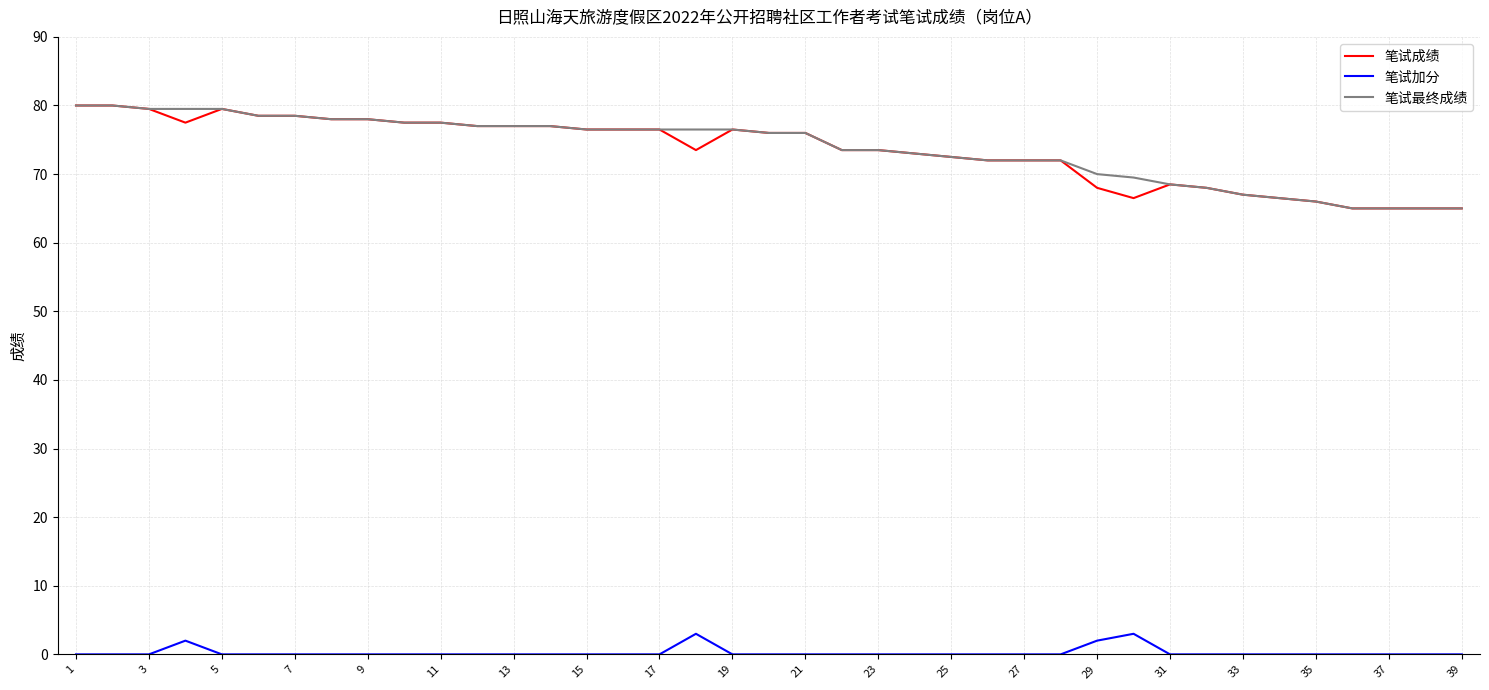

What is the maximum value for 笔试最终成绩?

80.0